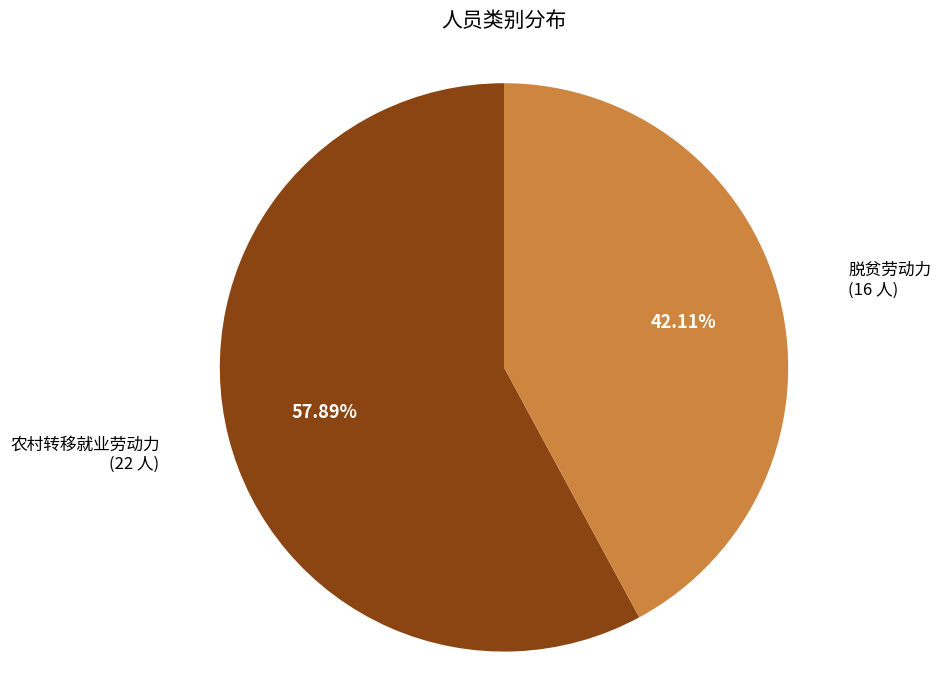

Rank the categories by value from lowest to highest.

脱贫劳动力, 农村转移就业劳动力